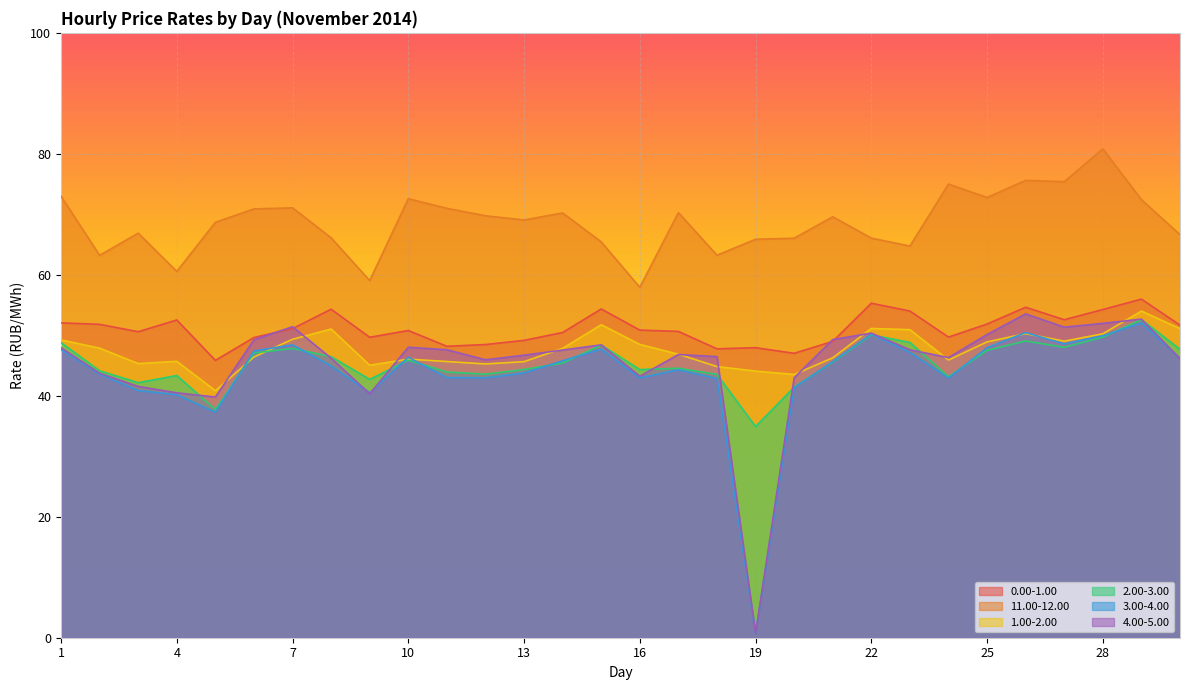

Which series has the largest total across all categories?

11.00-12.00